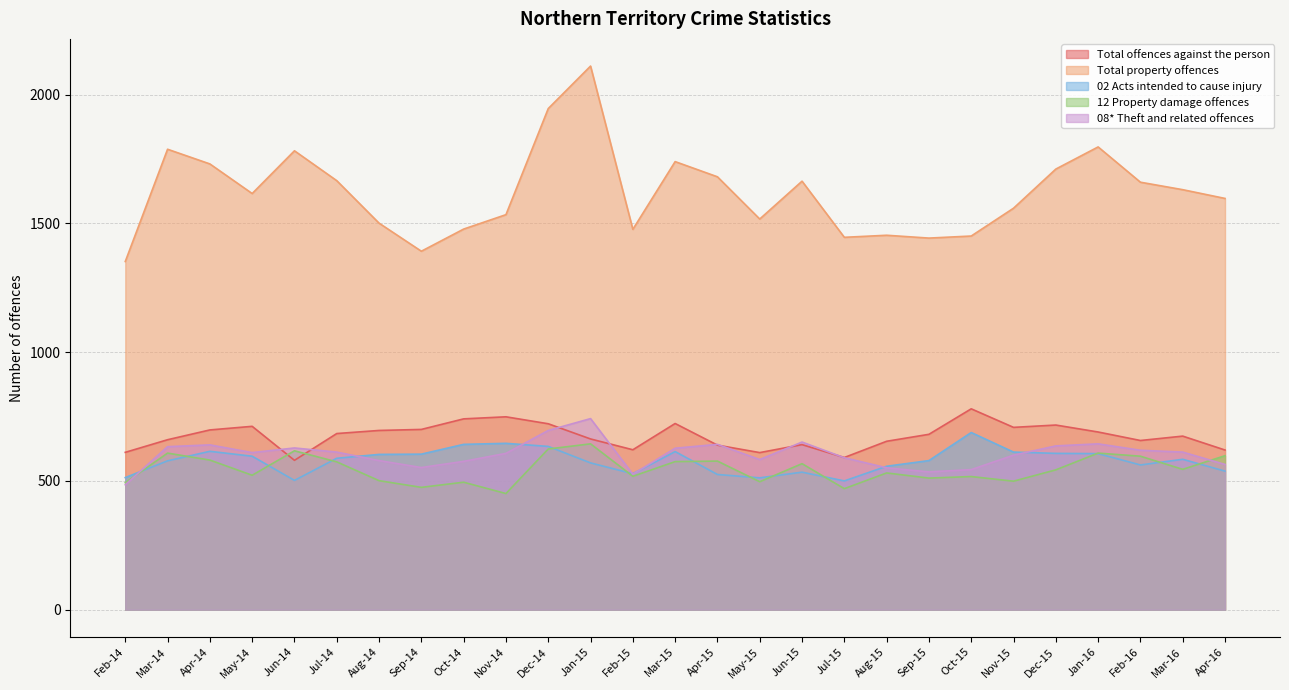

Reading left to right, transcribe all the data shown in this chart.

Total offences against the person: Feb-14=611	Mar-14=660	Apr-14=698	May-14=712	Jun-14=580	Jul-14=684	Aug-14=696	Sep-14=700	Oct-14=741	Nov-14=749	Dec-14=722	Jan-15=663	Feb-15=621	Mar-15=723	Apr-15=639	May-15=610	Jun-15=641	Jul-15=591	Aug-15=654	Sep-15=681	Oct-15=780	Nov-15=708	Dec-15=717	Jan-16=690	Feb-16=657	Mar-16=674	Apr-16=620
Total property offences: Feb-14=1352	Mar-14=1788	Apr-14=1731	May-14=1616	Jun-14=1782	Jul-14=1666	Aug-14=1501	Sep-14=1392	Oct-14=1478	Nov-14=1534	Dec-14=1946	Jan-15=2111	Feb-15=1477	Mar-15=1740	Apr-15=1681	May-15=1517	Jun-15=1664	Jul-15=1446	Aug-15=1454	Sep-15=1443	Oct-15=1451	Nov-15=1559	Dec-15=1711	Jan-16=1797	Feb-16=1660	Mar-16=1631	Apr-16=1597
02 Acts intended to cause injury: Feb-14=513	Mar-14=578	Apr-14=615	May-14=596	Jun-14=502	Jul-14=588	Aug-14=603	Sep-14=604	Oct-14=642	Nov-14=646	Dec-14=634	Jan-15=570	Feb-15=528	Mar-15=614	Apr-15=525	May-15=512	Jun-15=534	Jul-15=500	Aug-15=557	Sep-15=579	Oct-15=688	Nov-15=612	Dec-15=607	Jan-16=606	Feb-16=562	Mar-16=584	Apr-16=538
12 Property damage offences: Feb-14=493	Mar-14=608	Apr-14=581	May-14=522	Jun-14=617	Jul-14=574	Aug-14=501	Sep-14=475	Oct-14=495	Nov-14=451	Dec-14=624	Jan-15=644	Feb-15=518	Mar-15=575	Apr-15=577	May-15=497	Jun-15=567	Jul-15=470	Aug-15=531	Sep-15=511	Oct-15=517	Nov-15=499	Dec-15=543	Jan-16=608	Feb-16=596	Mar-16=545	Apr-16=598
08* Theft and related offences: Feb-14=485	Mar-14=633	Apr-14=640	May-14=610	Jun-14=628	Jul-14=612	Aug-14=579	Sep-14=552	Oct-14=576	Nov-14=607	Dec-14=696	Jan-15=742	Feb-15=526	Mar-15=627	Apr-15=642	May-15=583	Jun-15=651	Jul-15=590	Aug-15=551	Sep-15=535	Oct-15=544	Nov-15=600	Dec-15=636	Jan-16=644	Feb-16=619	Mar-16=612	Apr-16=564